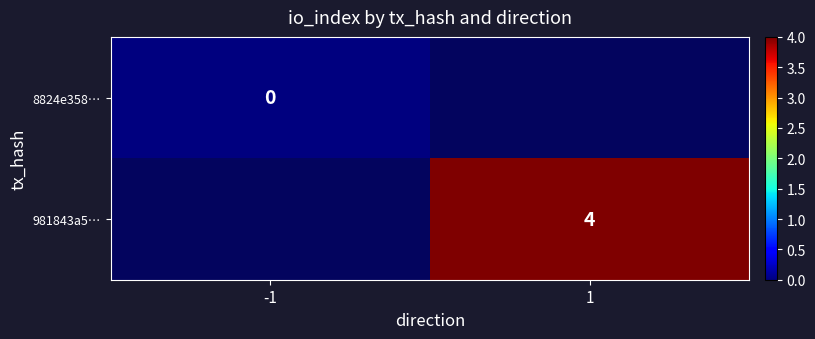

The 981843a5… series shows 4 at 1. True or false?

True